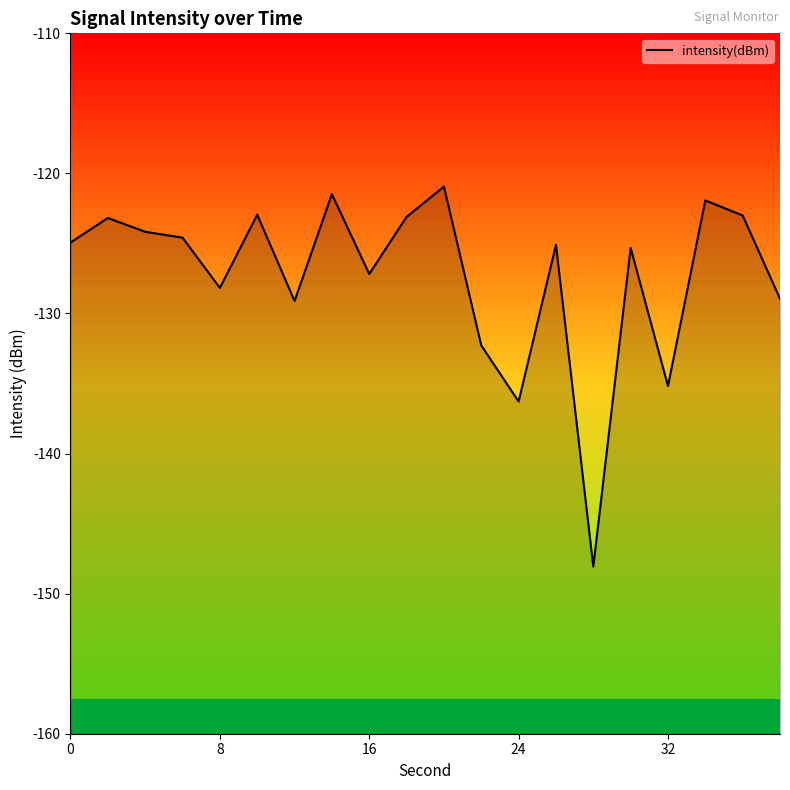

Reading left to right, list all the values displayed in this chart.

0=-124.9	2=-123.2	4=-124.2	6=-124.6	8=-128.2	10=-122.9	12=-129.1	14=-121.5	16=-127.2	18=-123.1	20=-120.9	22=-132.3	24=-136.3	26=-125.1	28=-148.1	30=-125.3	32=-135.2	34=-121.9	36=-123.0	38=-128.9